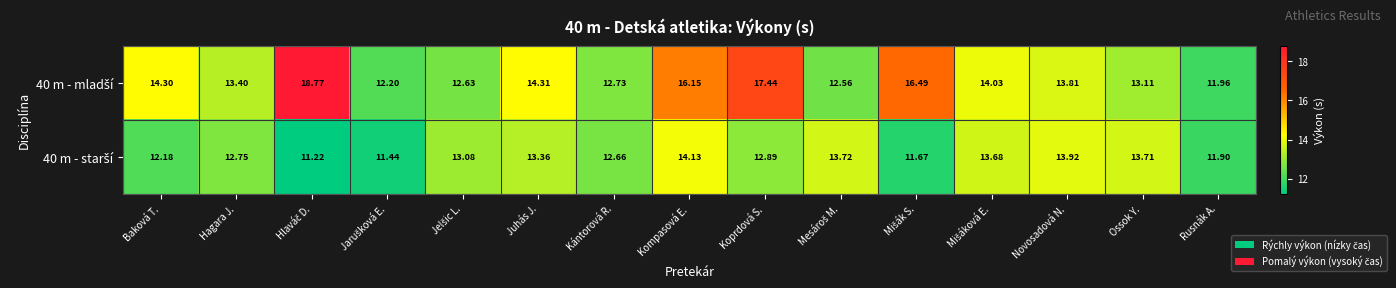

At how many categories does at least one series exceed 14?

7